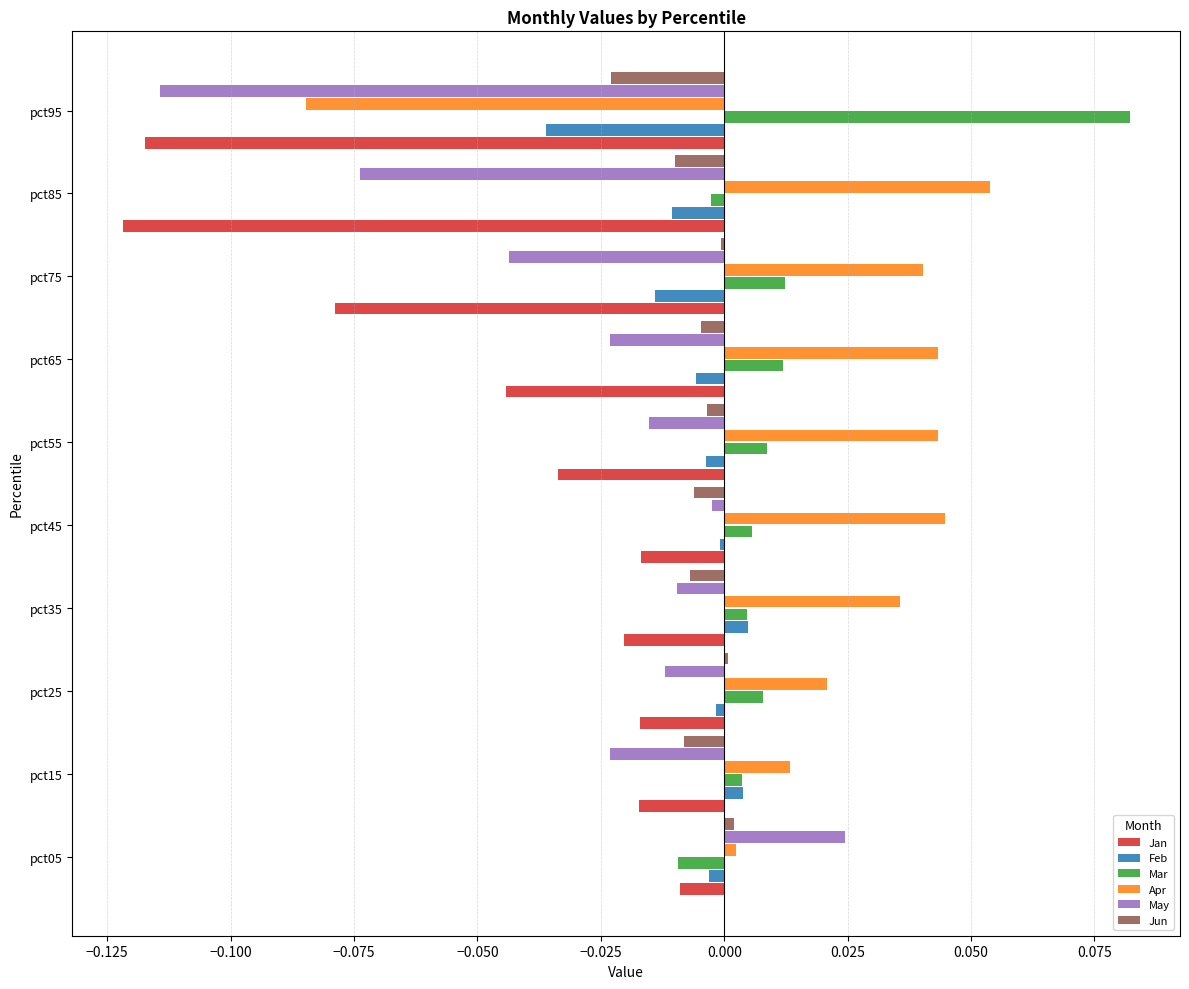

True or false: May has a value of -0.0 at pct85.

False